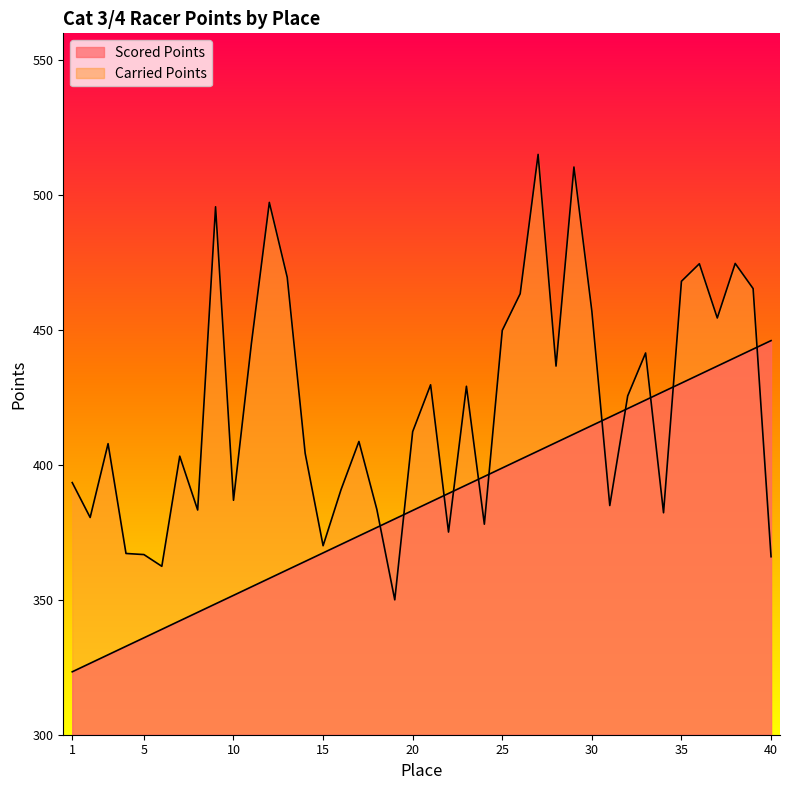

Between which two adjacent categories do Scored Points and Carried Points first intersect?

18 and 19